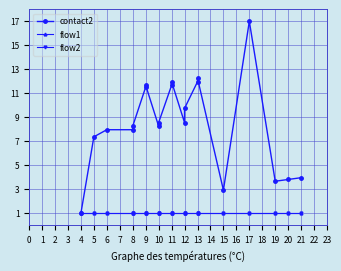

True or false: flow2 and flow1 intersect in this chart.

False